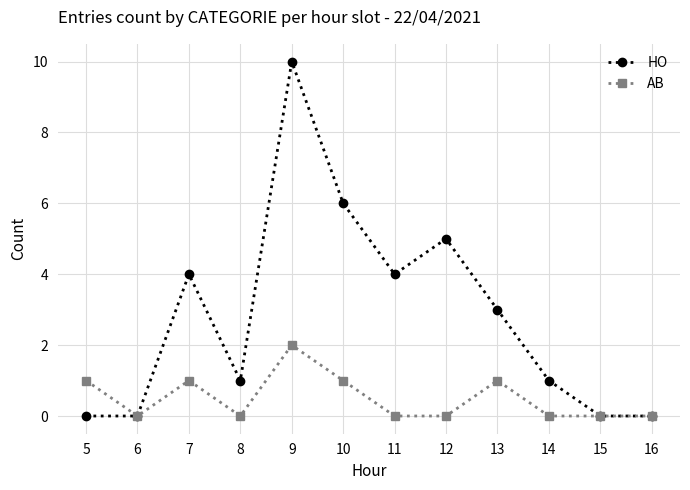

Is it true that AB equals -1 at 15?

False